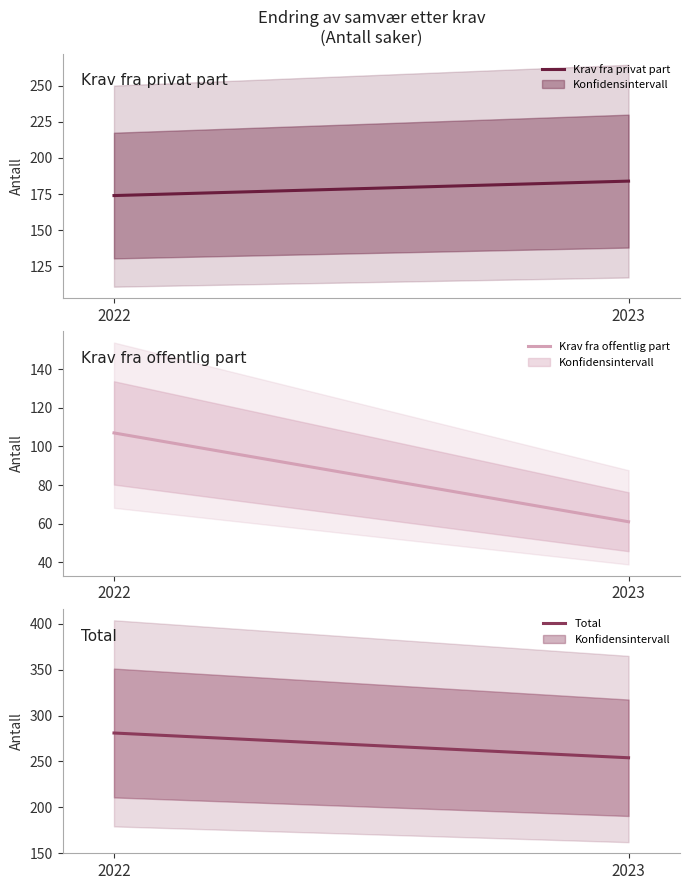

What is the value of the Total point at the 2nd from the left?

254